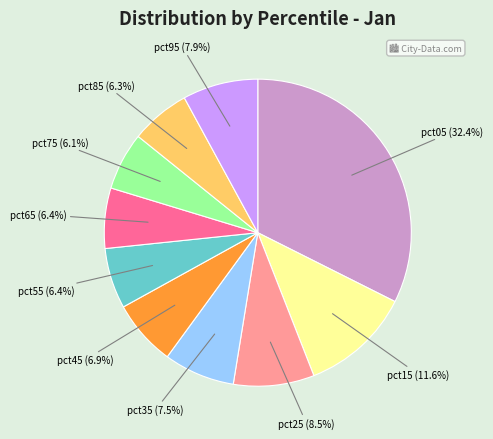

Is the sum of pct65 and pct95 greater than half?

No